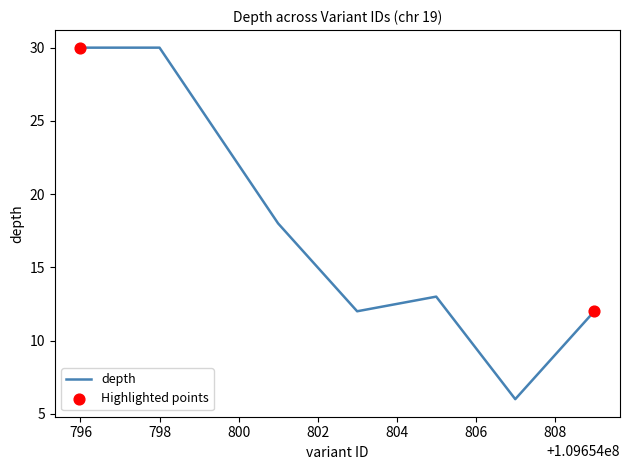

What is the average value?

17